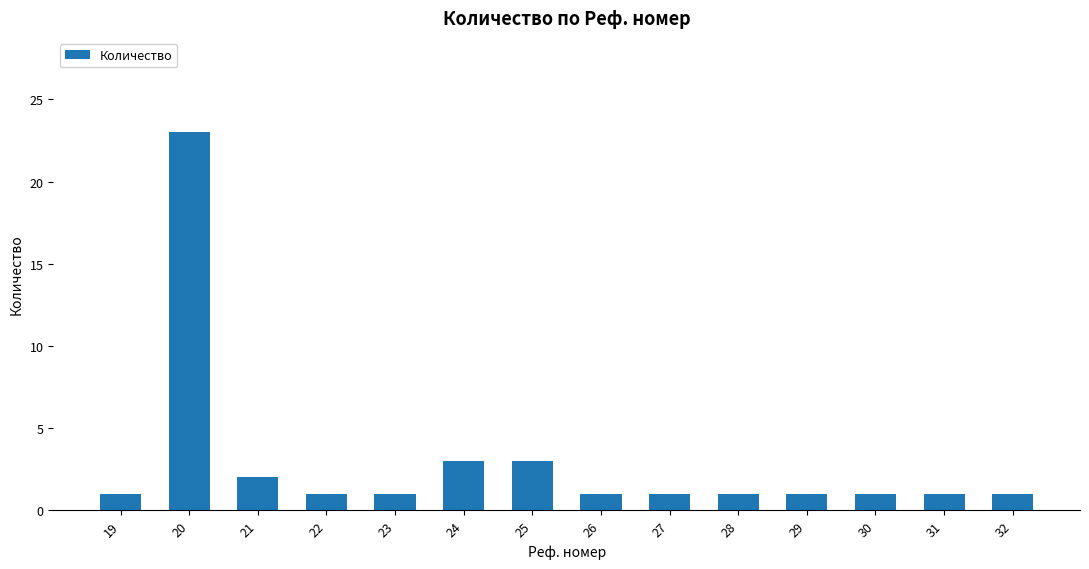

What is the minimum value shown in the chart?

1